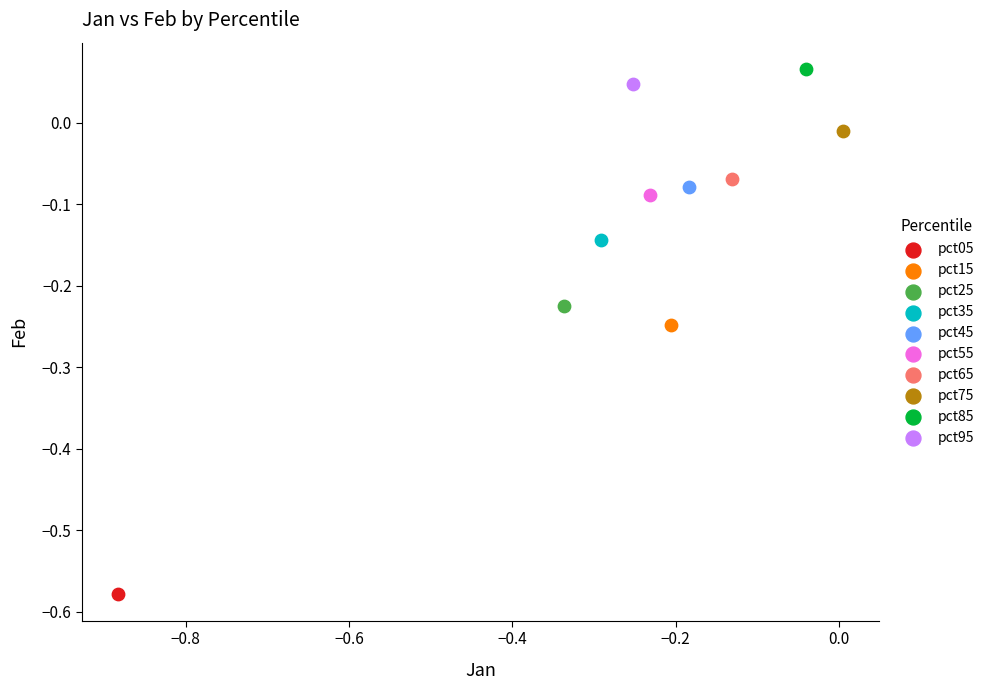

What are all the series names shown in the legend?

pct05, pct15, pct25, pct35, pct45, pct55, pct65, pct75, pct85, pct95